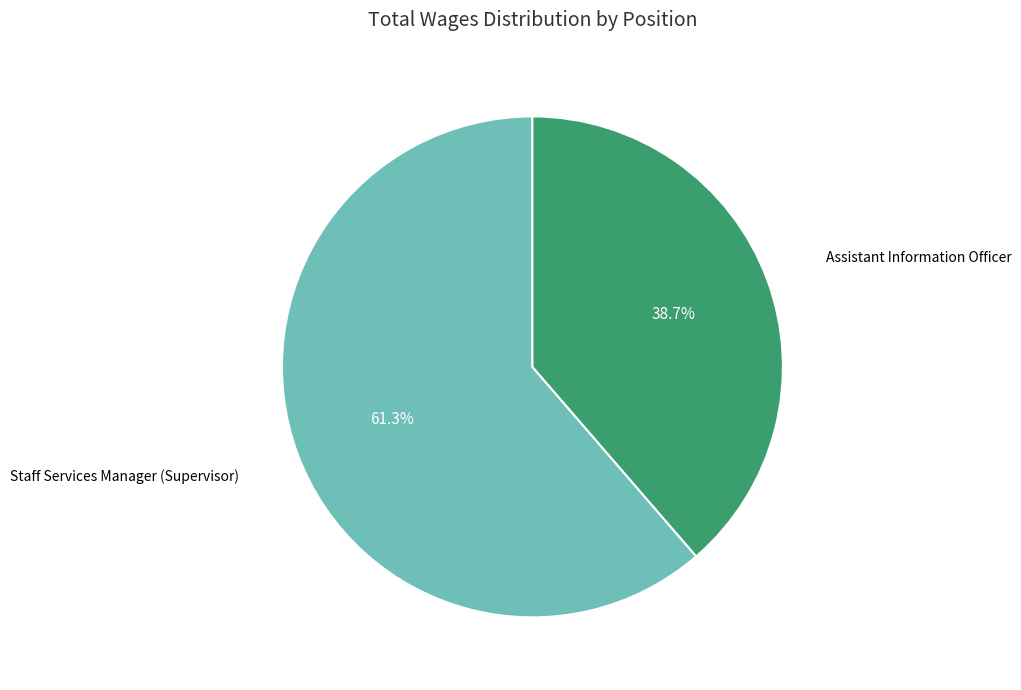

Combined, do Assistant Information Officer and Staff Services Manager (Supervisor) account for over 50%?

Yes